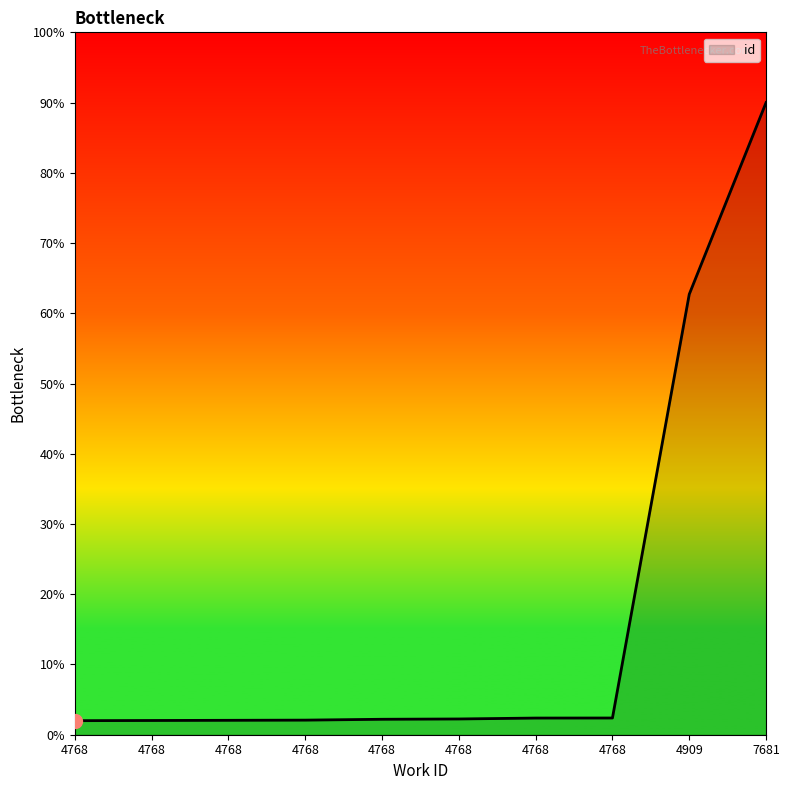

Reading left to right, list all the values displayed in this chart.

4768=500.0	4768=506.5	4768=513.0	4768=519.5	4768=549.8	4768=560.6	4768=593.0	4768=595.2	4909=15677.3	7681=22500.0